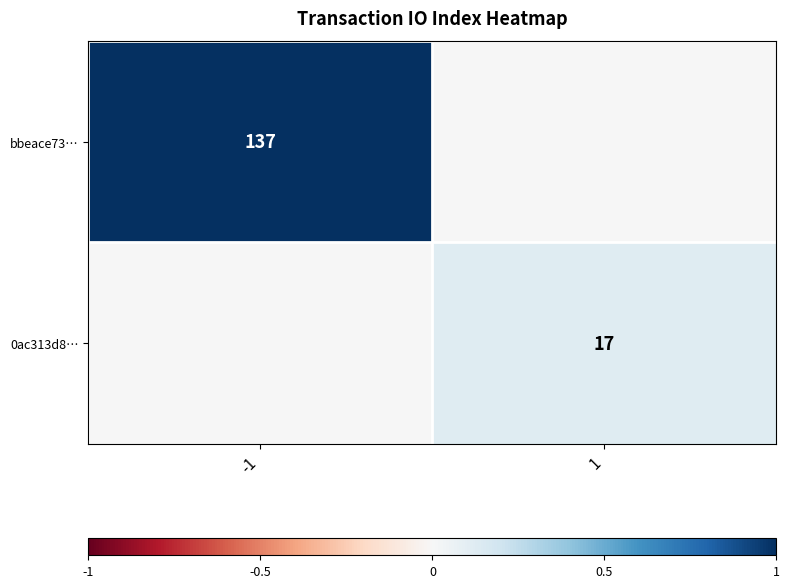

True or false: 0ac313d8… has a value of 7 at 1.

False